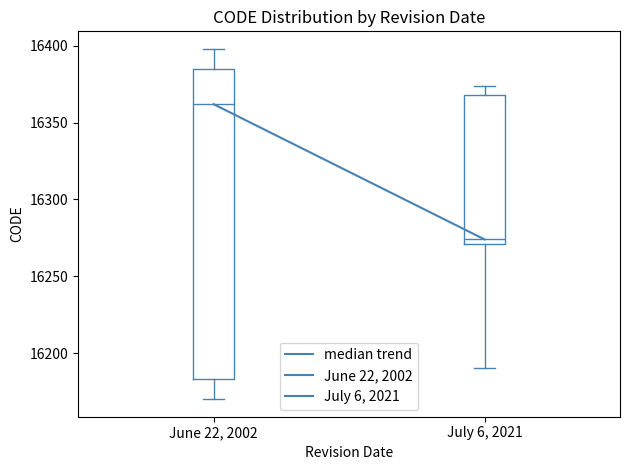

Reading left to right, read every box against the y-axis: the position of its median line, the range the box covers, and the ends of its whiskers. The values are not printed on the chart, so give them approximately, as read against the axis.

June 22, 2002: median 16360, box 16185 to 16385, whiskers 16170 to 16400
July 6, 2021: median 16275, box 16270 to 16370, whiskers 16190 to 16375